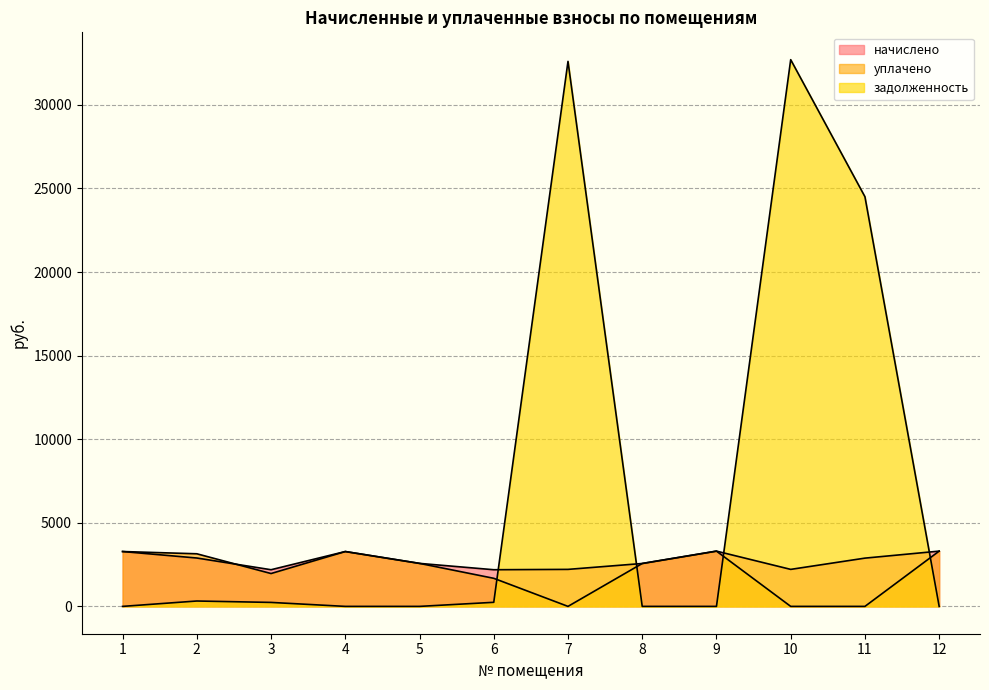

What is the greatest value displayed?

32702.5